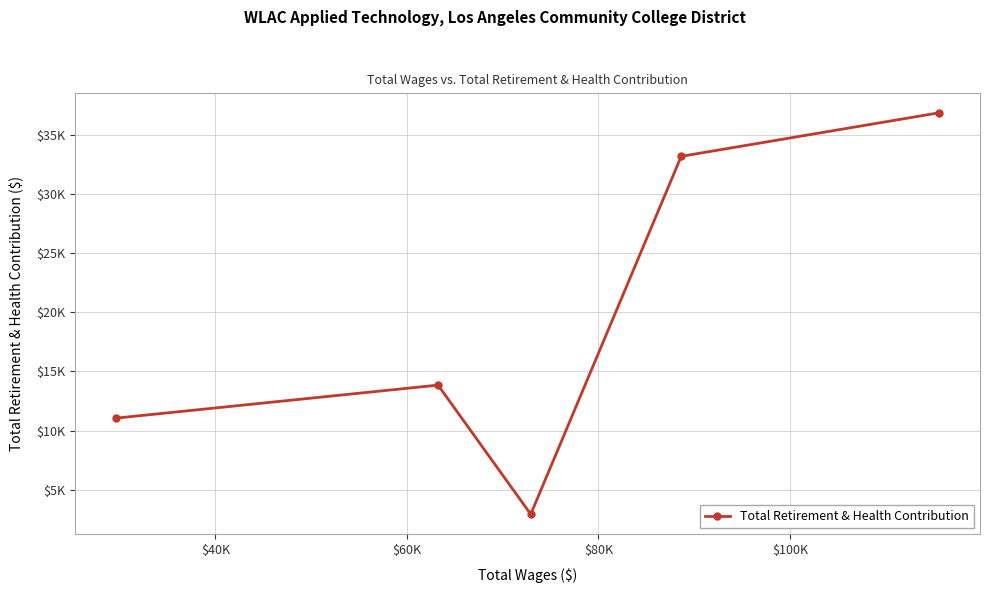

Does the chart have visible grid lines?

Yes